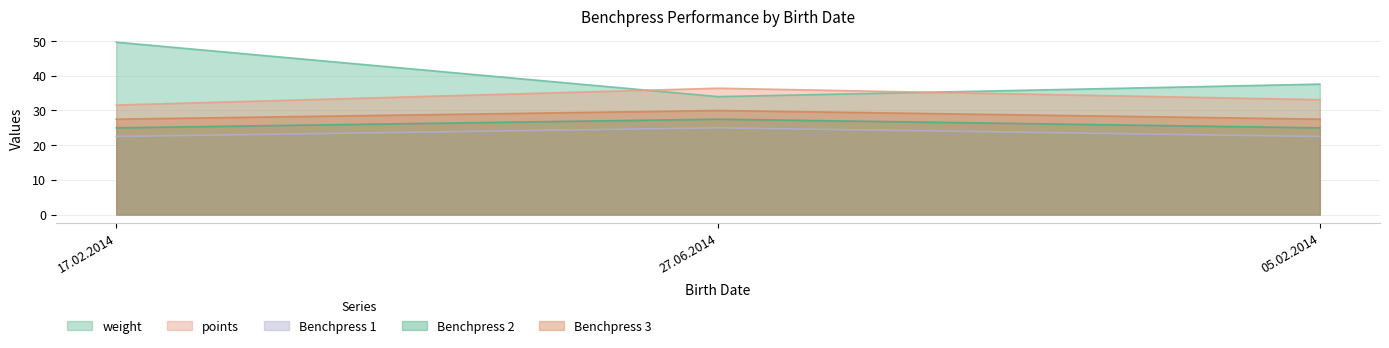

Reading left to right, extract all data points from this chart.

weight: 17.02.2014=49.7	27.06.2014=34.0	05.02.2014=37.6
points: 17.02.2014=31.6	27.06.2014=36.4	05.02.2014=33.1
Benchpress 1: 17.02.2014=22.5	27.06.2014=25.0	05.02.2014=22.5
Benchpress 2: 17.02.2014=25.0	27.06.2014=27.5	05.02.2014=25.0
Benchpress 3: 17.02.2014=27.5	27.06.2014=30.0	05.02.2014=27.5